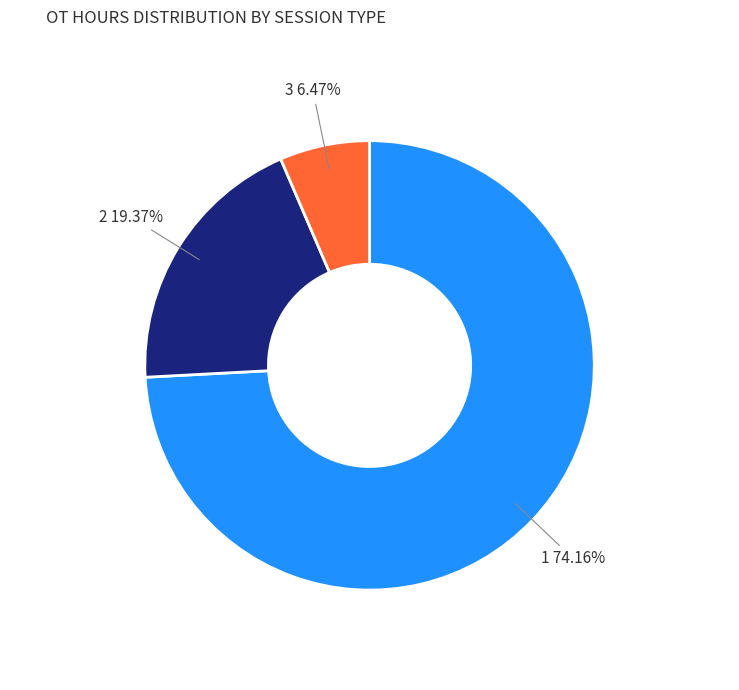

Is there any slice that represents more than half of the pie?

Yes